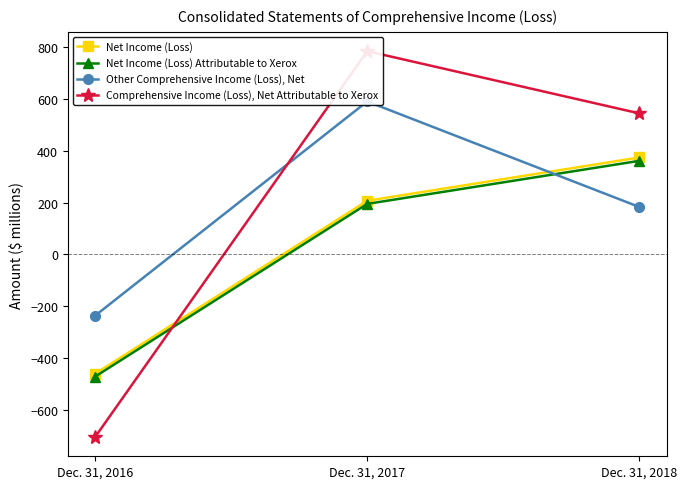

Is this an area chart (filled region under the line)?

No